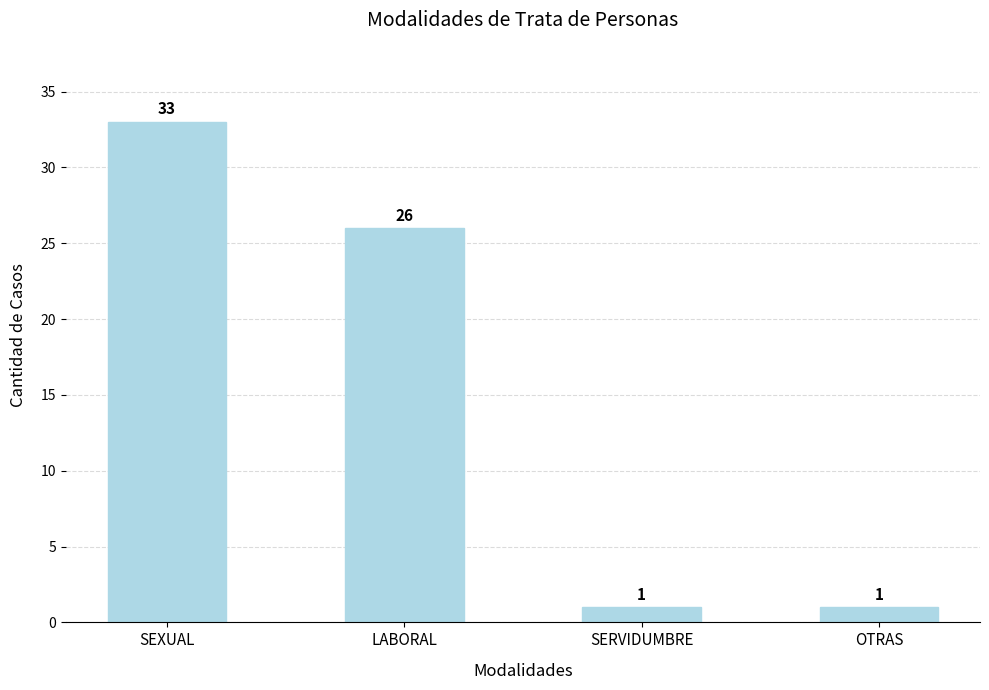

What is the difference between the second highest and second lowest values?

25